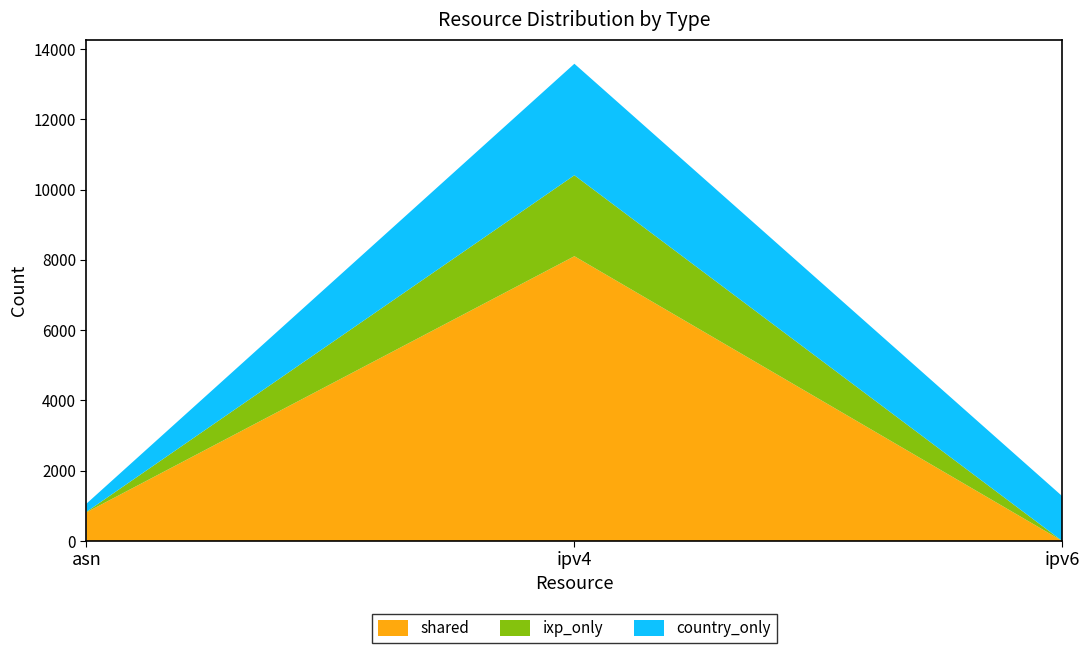

Reading left to right, list all the values displayed in this chart.

shared: asn=816	ipv4=8105	ipv6=0
ixp_only: asn=14	ipv4=2304	ipv6=0
country_only: asn=233	ipv4=3174	ipv6=1274